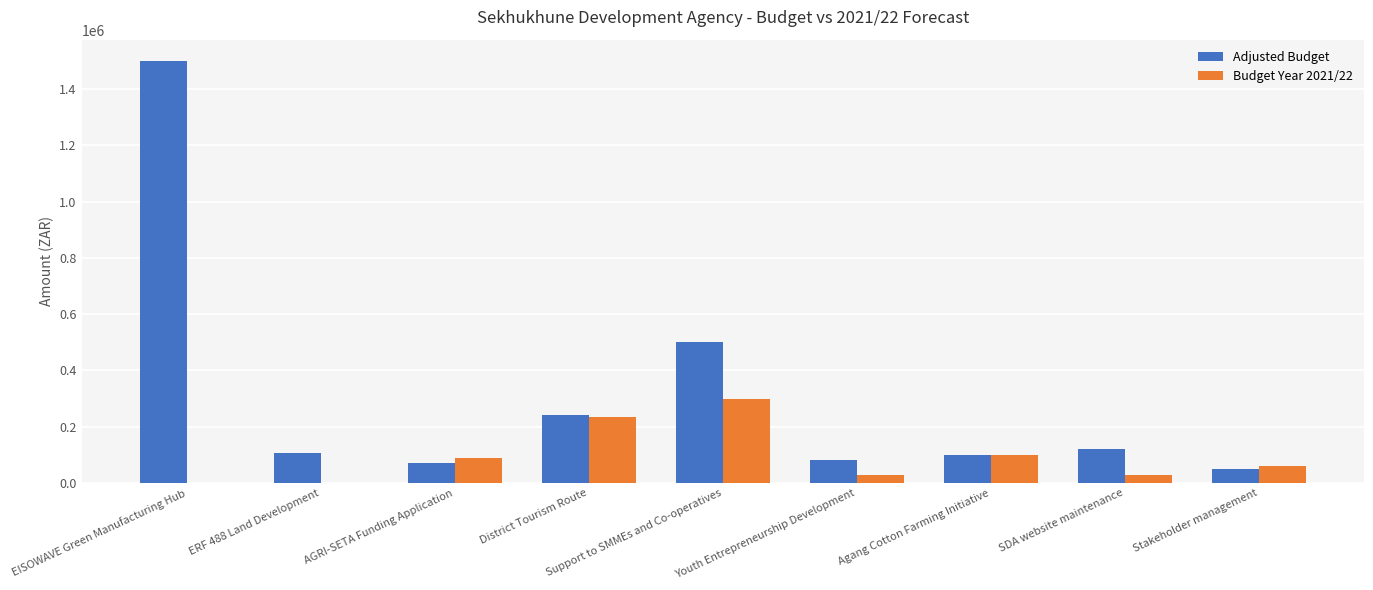

How many series are shown in this chart?

2